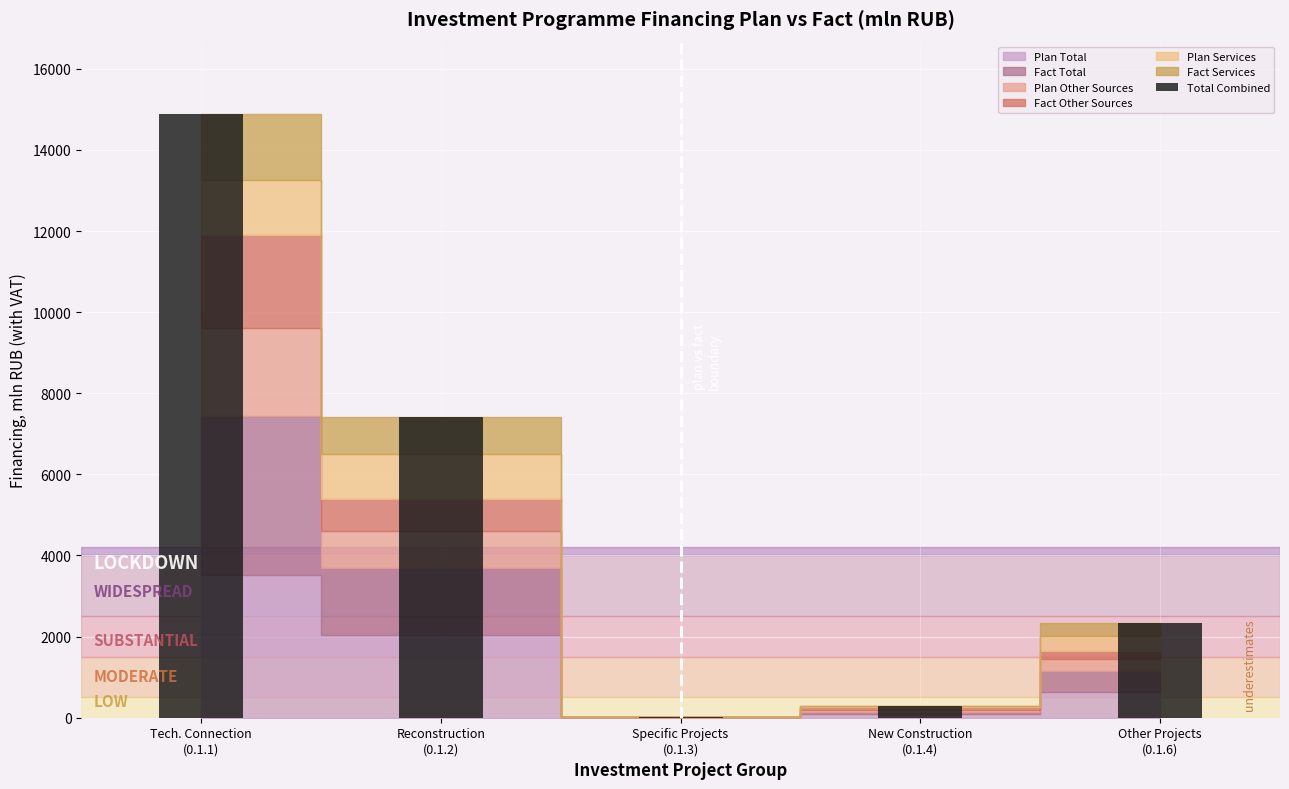

What is the maximum value shown in the chart?

14883.3